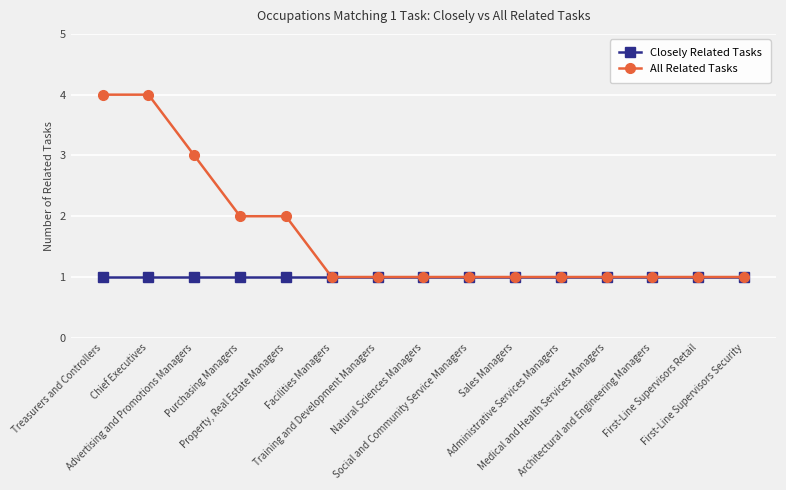

Count the number of categories in the chart.

15